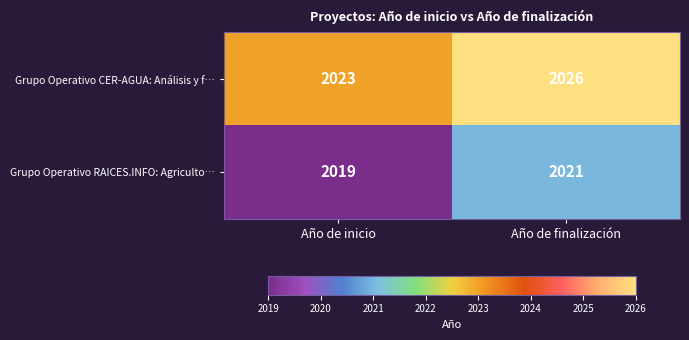

The value of Grupo Operativo RAICES.INFO: Agriculto… at Año de finalización is 2021. True or false?

True